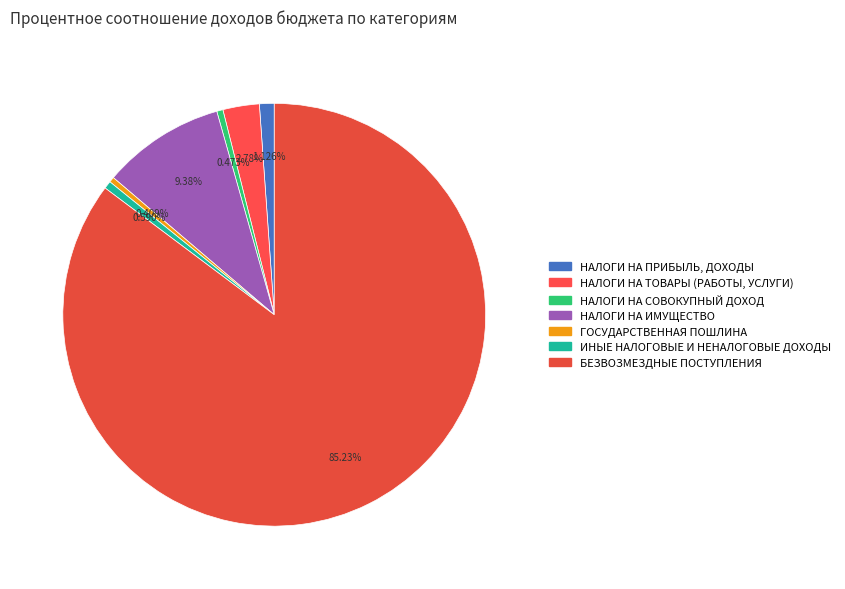

What is the change in value from НАЛОГИ НА ИМУЩЕСТВО to БЕЗВОЗМЕЗДНЫЕ ПОСТУПЛЕНИЯ?

+3842805.0